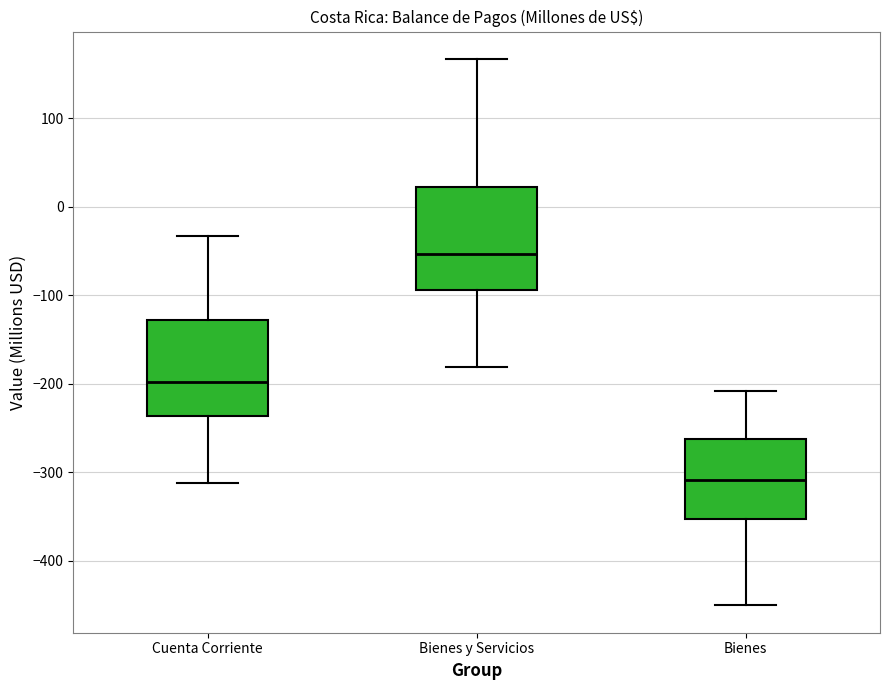

Where is the lower edge of the box for Bienes on the y-axis? The values are not printed on the chart, so give them approximately, as read against the axis.

-350